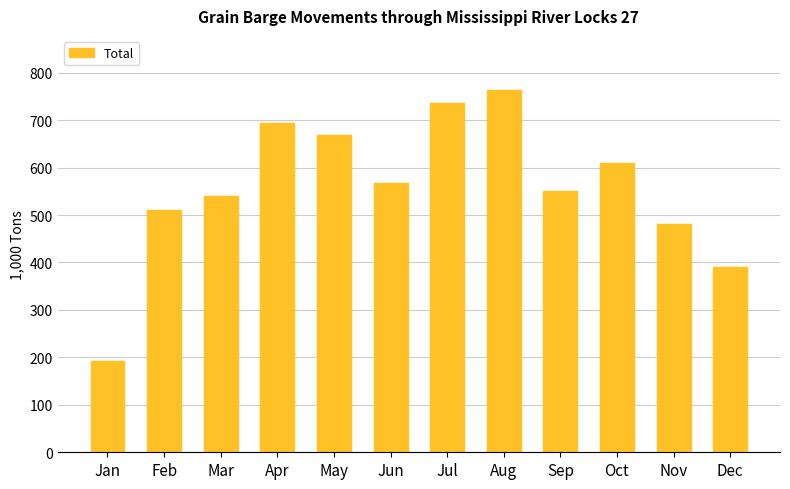

Which label corresponds to the largest value in the chart?

Aug